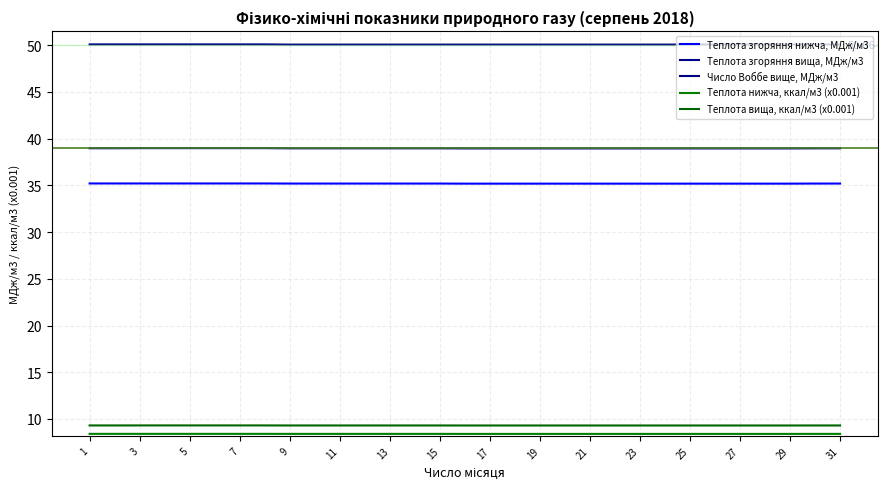

Does the chart display data point markers on the line(s)?

No